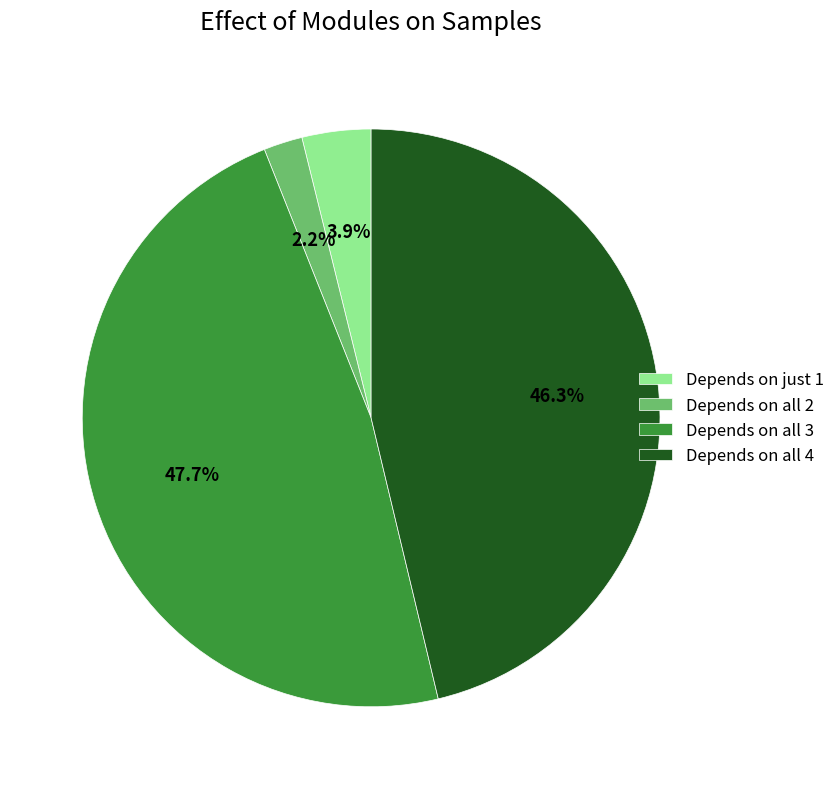

What portion of the pie excludes Depends on all 3?

52.3%